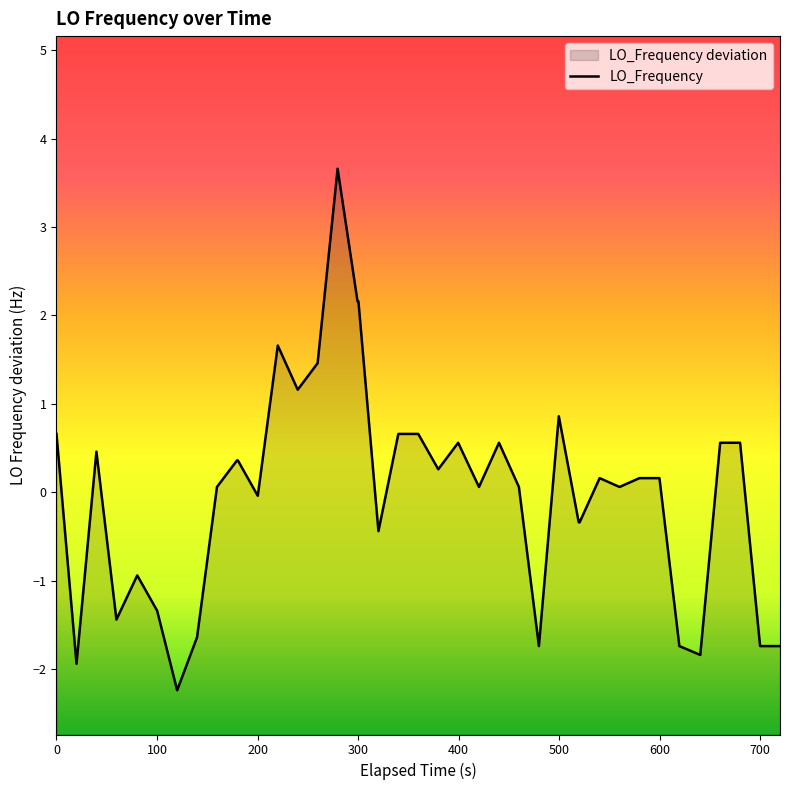

True or false: the data shows 0.0 at 800.

False